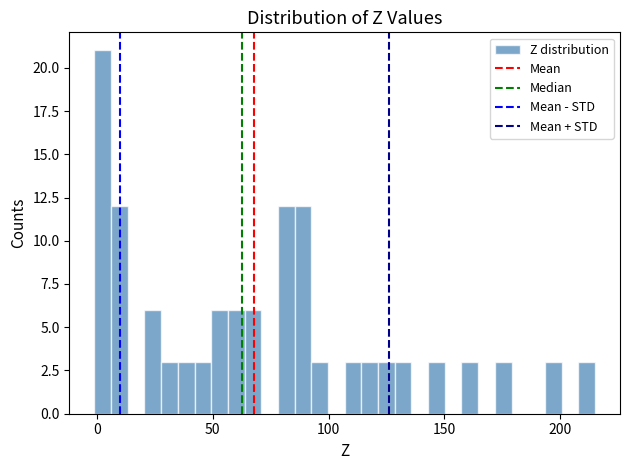

Read against the x-axis, roughly where is the centre of the tallest bar?

5